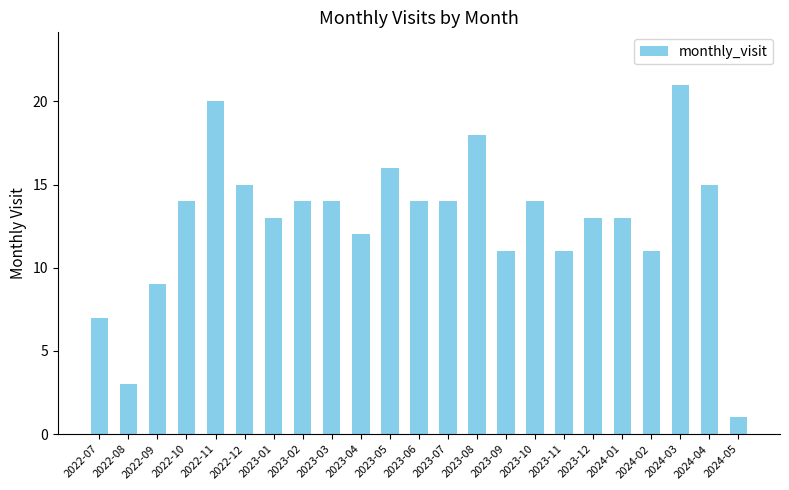

The chart shows a value of 14 at 2022-10. True or false?

True